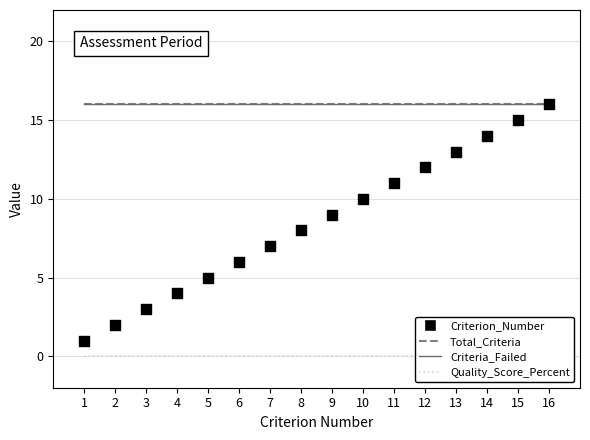

What are all the series names shown in the legend?

Total_Criteria, Criteria_Failed, Quality_Score_Percent, Criterion_Number